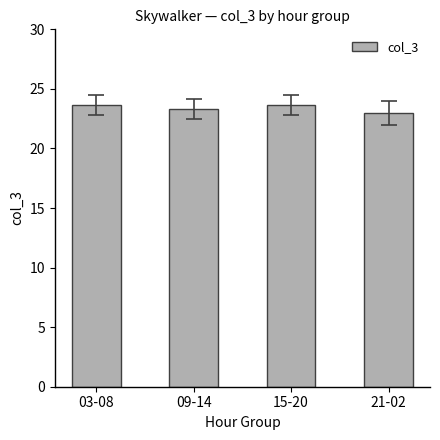

Reading right to left, what are all the values shown in this chart?

21-02=23.0	15-20=23.7	09-14=23.3	03-08=23.7